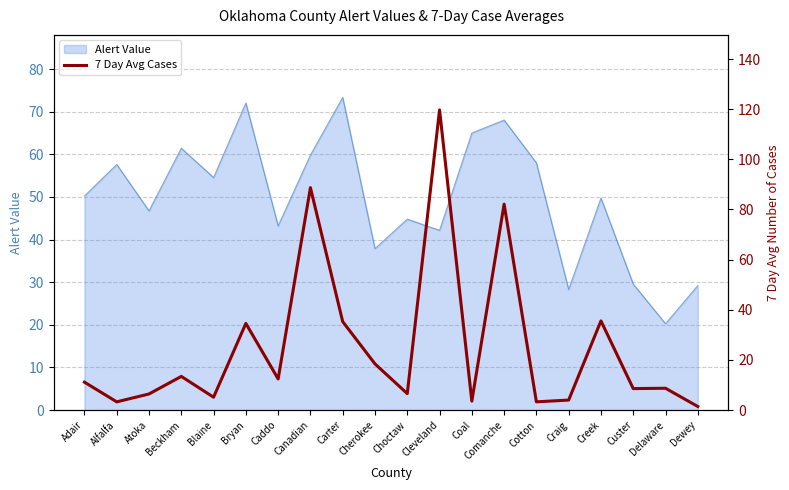

What is the approximate value of Alert Value at Craig?

28.3